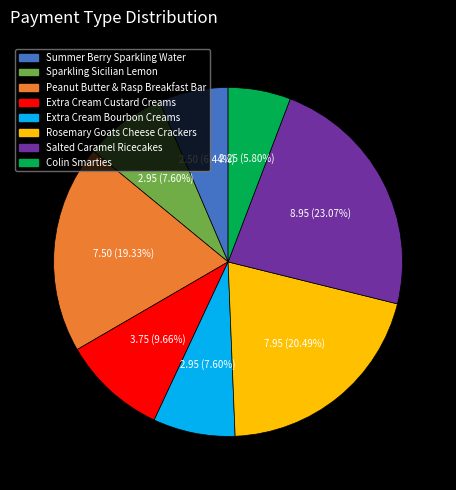

Count the number of slices in the pie.

8